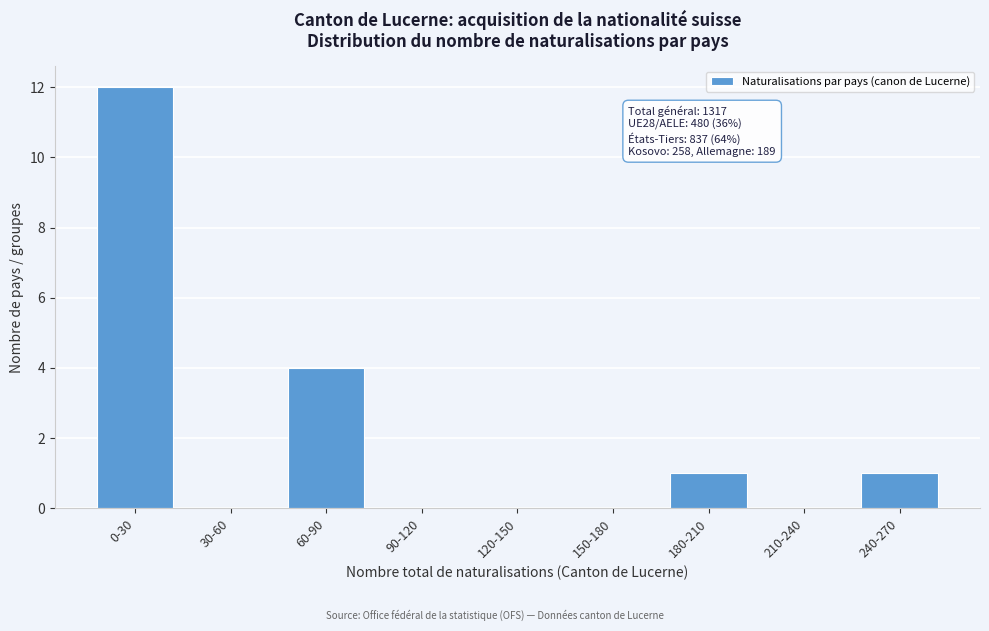

Reading left to right, what are all the values shown in this chart?

0-30=12	30-60=0	60-90=4	90-120=0	120-150=0	150-180=0	180-210=1	210-240=0	240-270=1